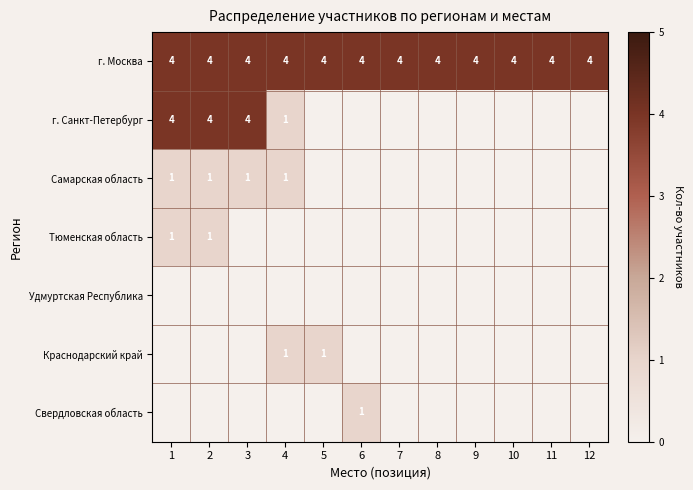

What is the maximum value for г. Москва?

4